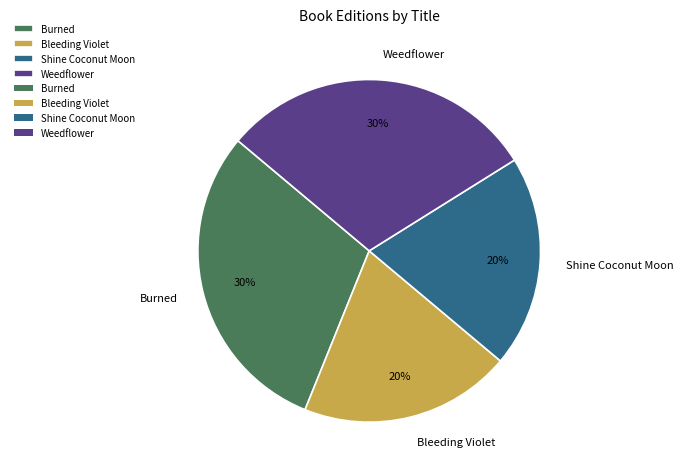

Is it true that Weedflower is 41% of the pie?

False